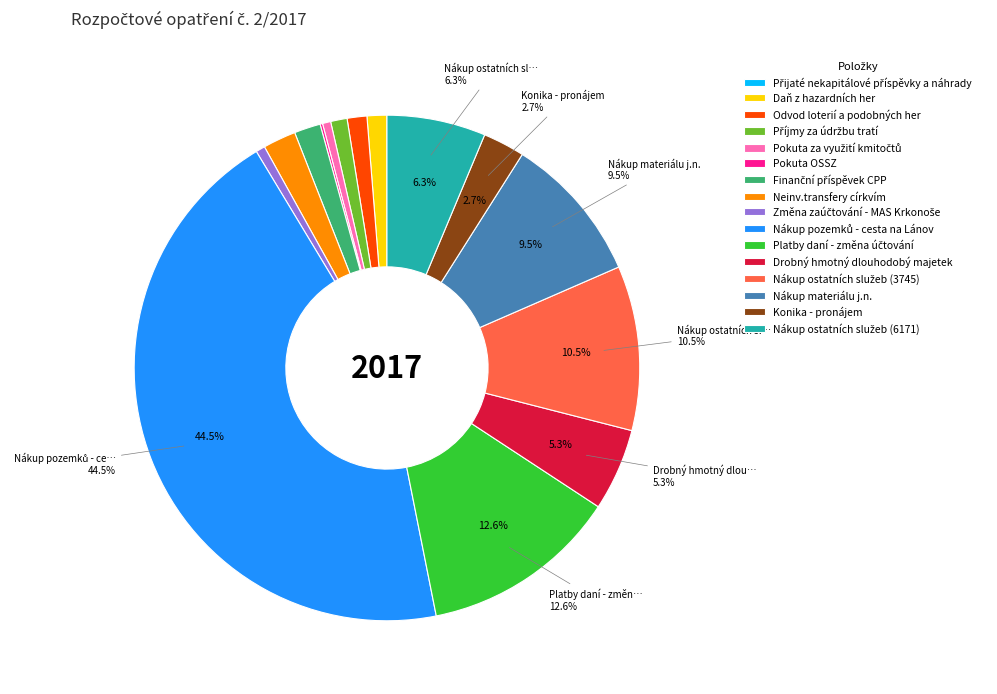

Does any single category account for the majority?

No